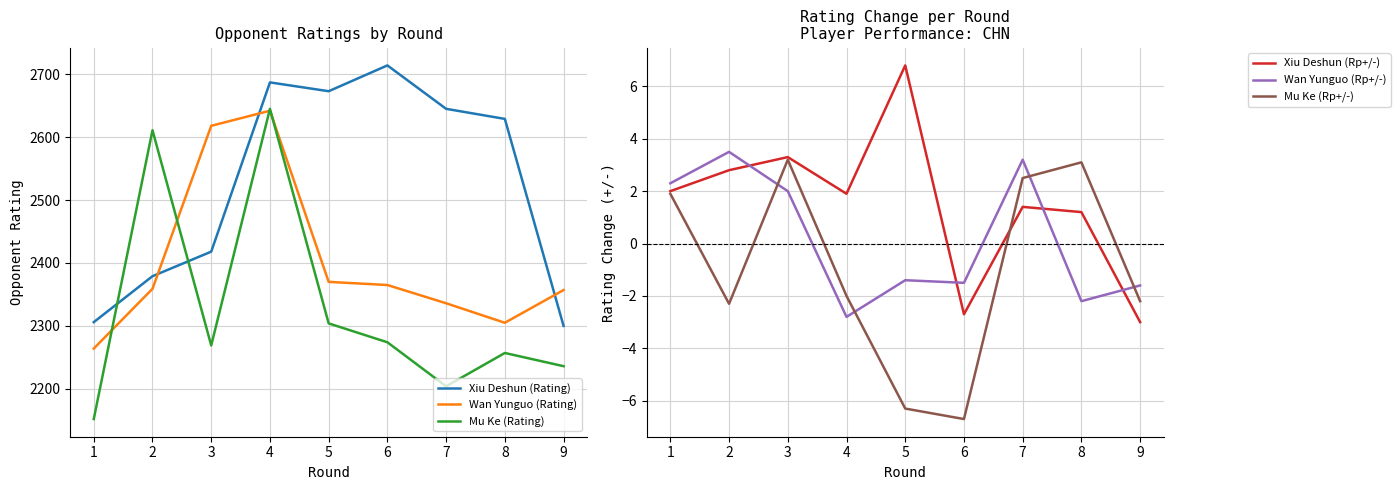

Is it true that Mu Ke (Rp+/-) equals 2.5 at 1?

False